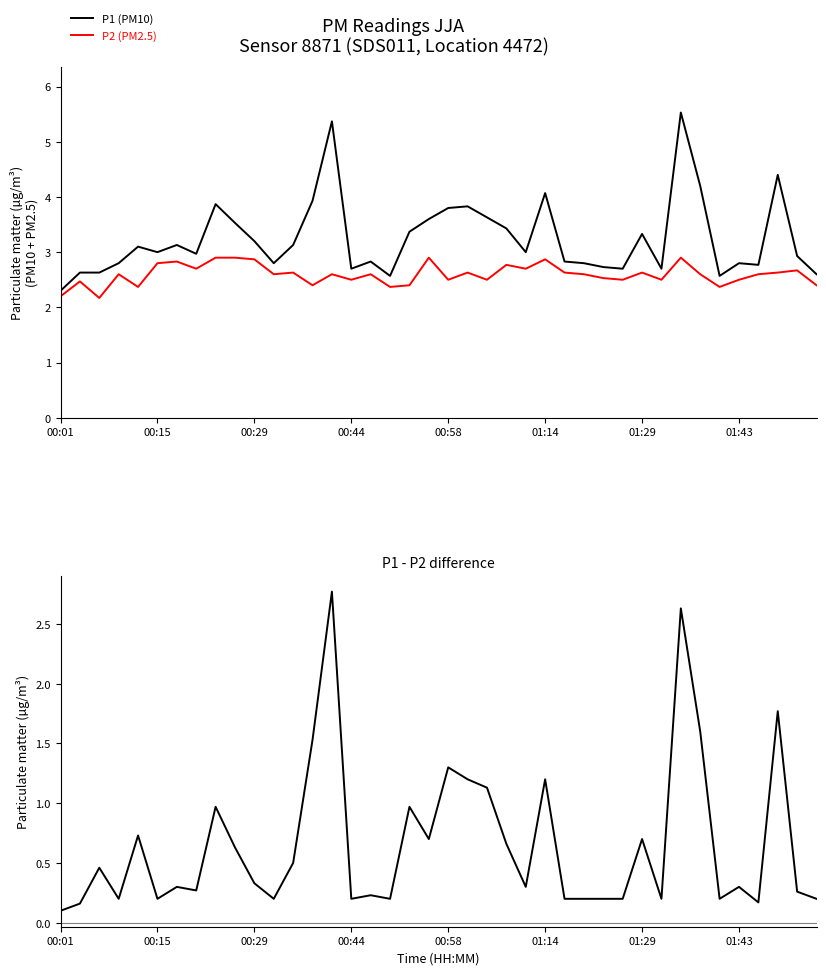

What value does the P1 (PM10) series have at 00:58?

3.8